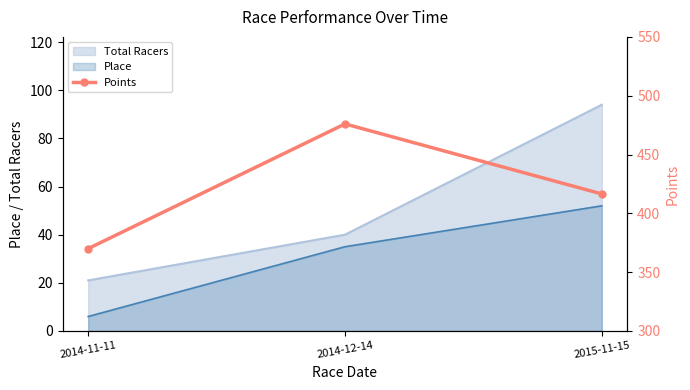

True or false: the data shows 837.5 at 2014-12-14.

False